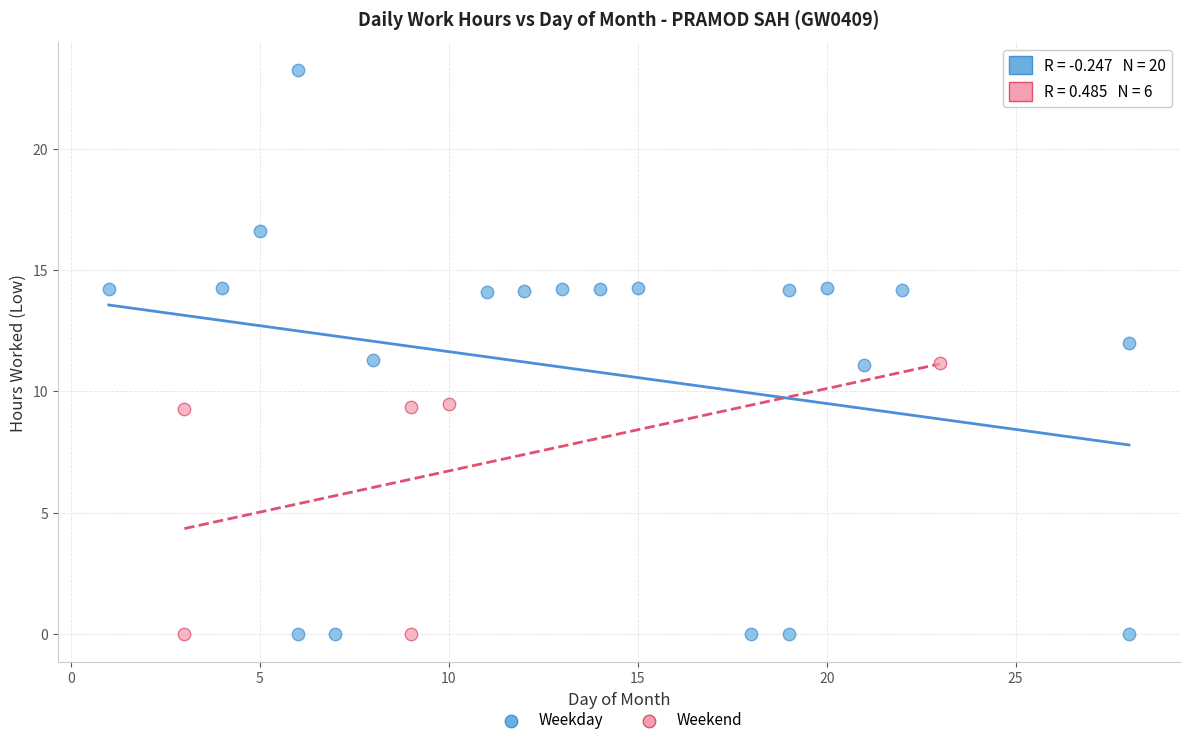

Which series has the largest Y range (max minus min)?

Weekday